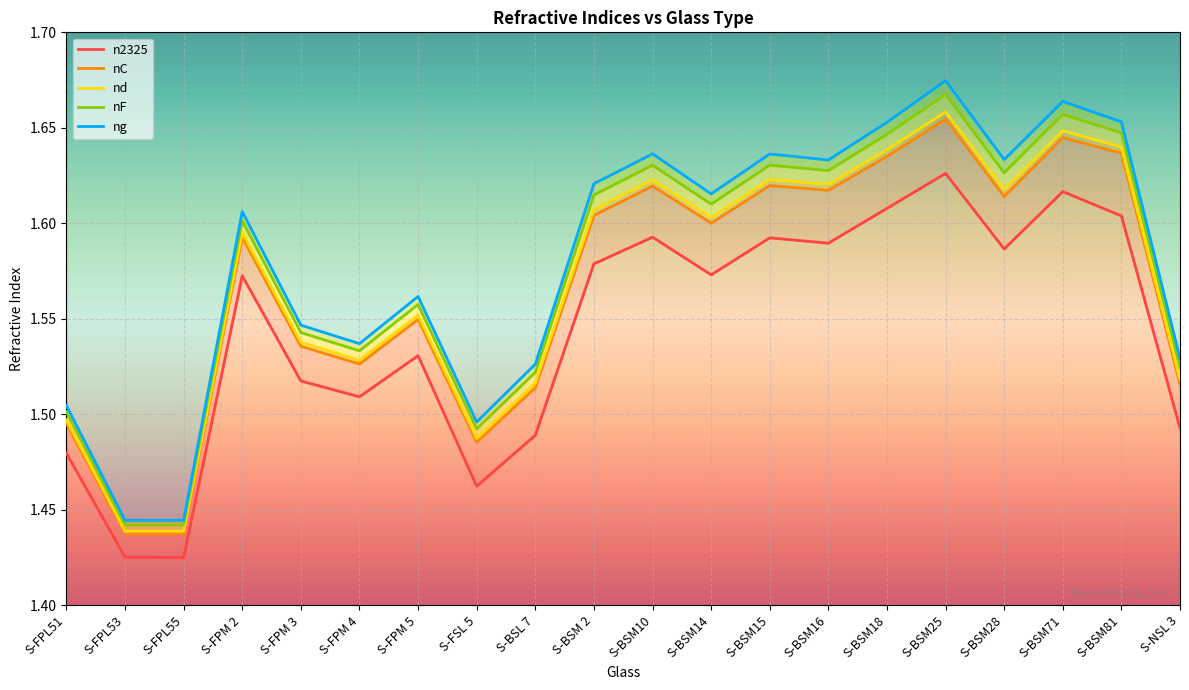

What is the difference between the maximum and minimum values in the nd series?

0.2